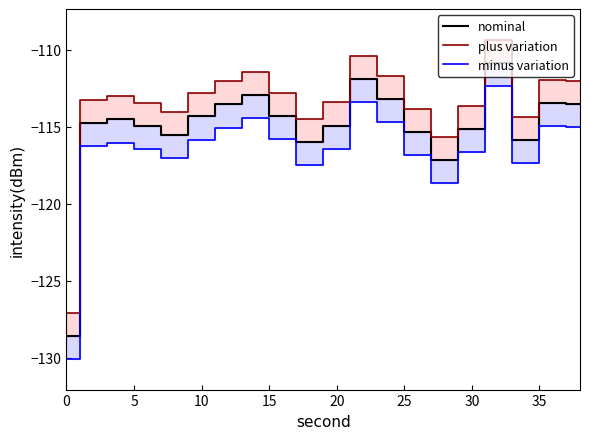

What is the minimum value for minus variation?

-130.1